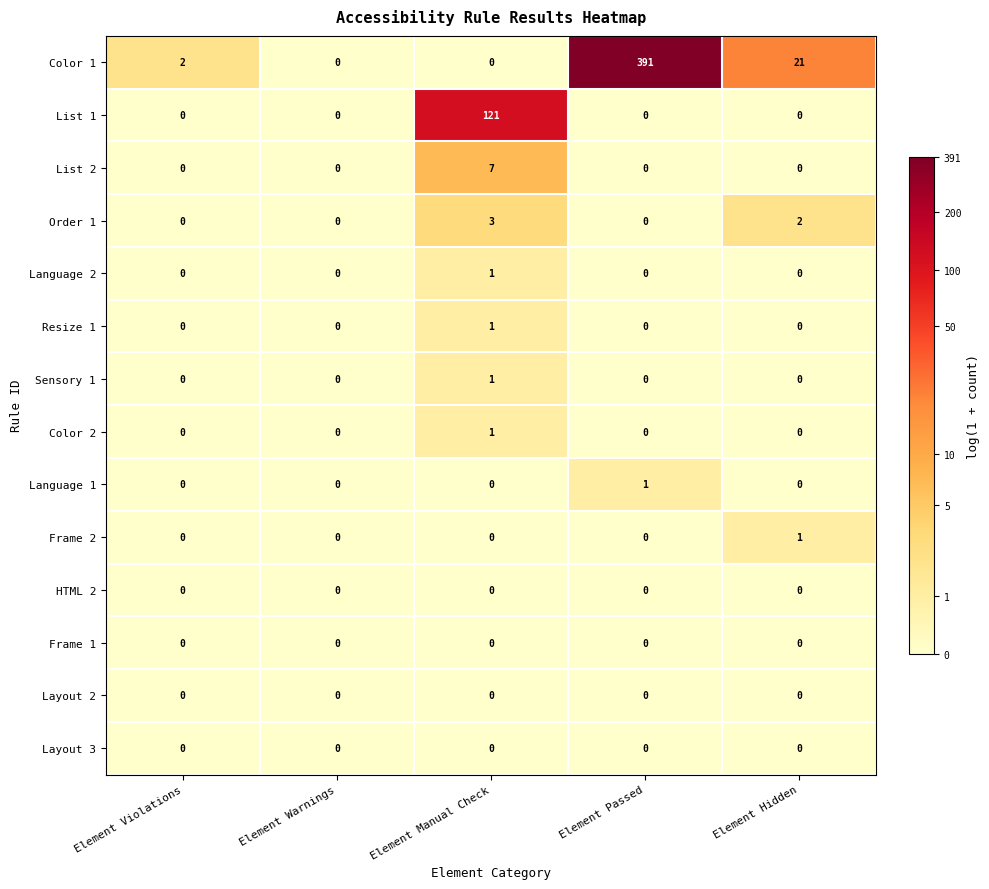

Is the value of Sensory 1 at Element Manual Check greater than the value of Order 1 at Element Violations?

Yes